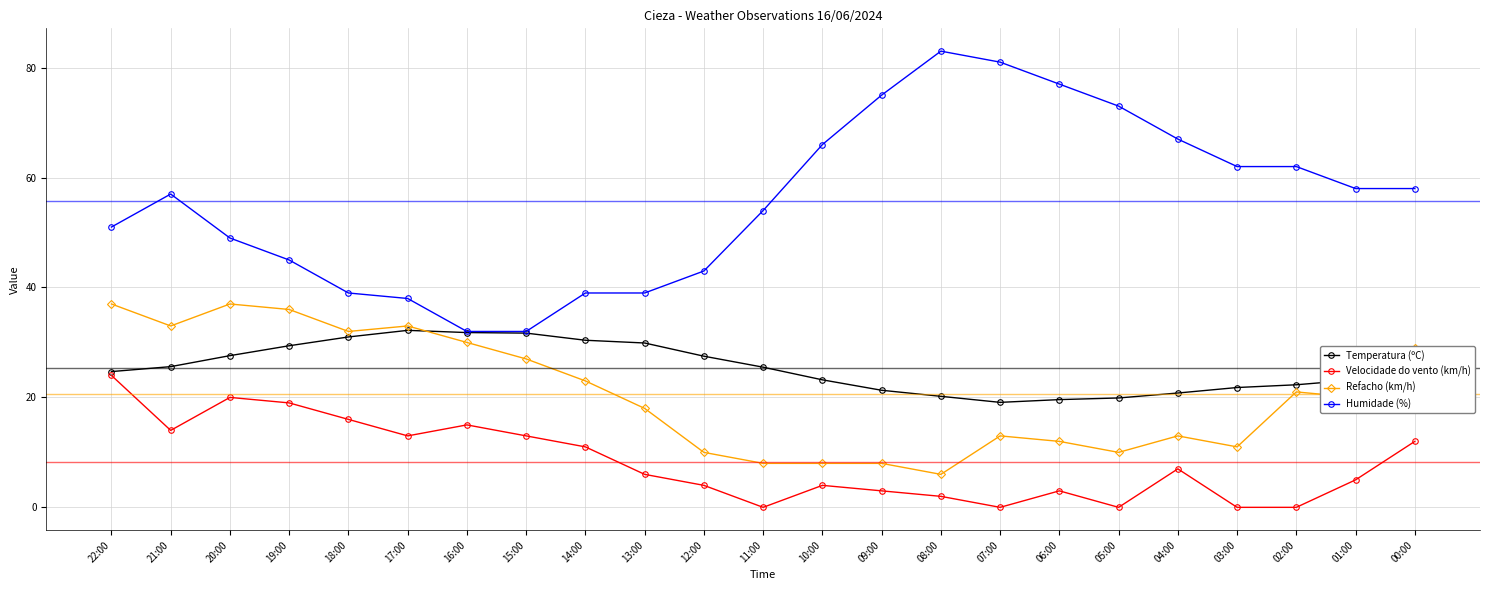

List the series in order of their peak value, lowest first.

Velocidade do vento (km/h), Temperatura (ºC), Refacho (km/h), Humidade (%)